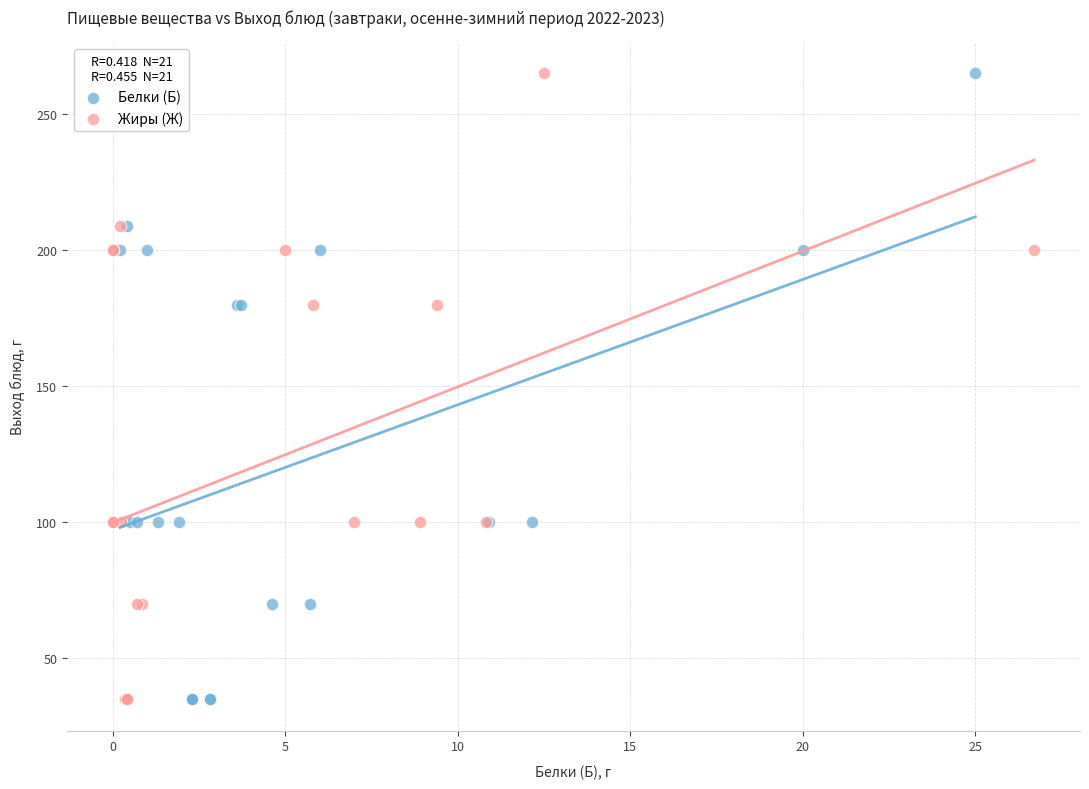

What are all the series names shown in the legend?

Белки (Б), Жиры (Ж)